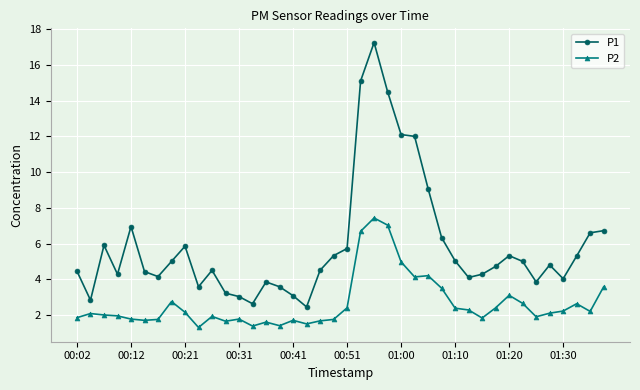

Which series has the widest spread of values?

P1